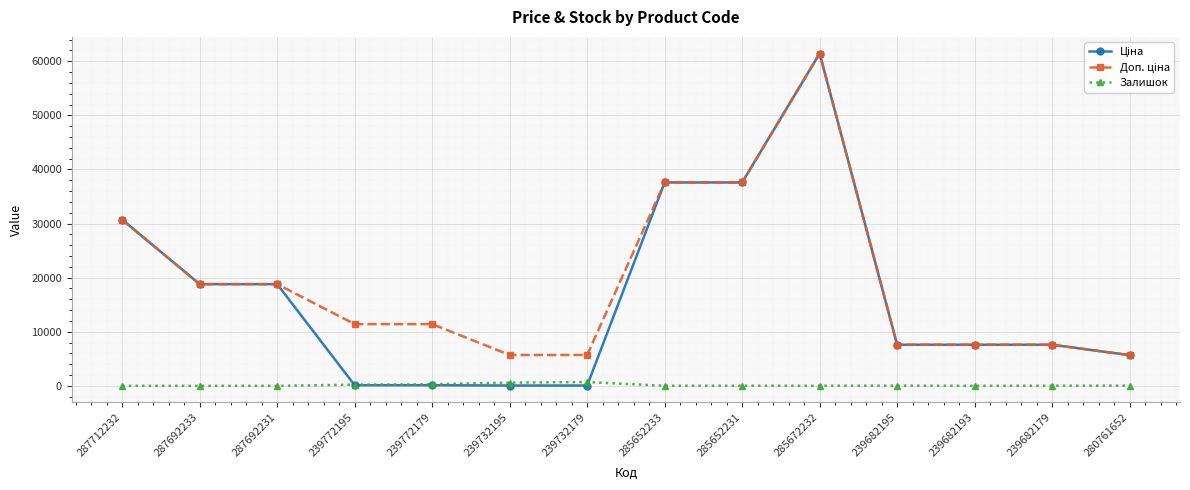

Is it true that Залишок equals 0.0 at 287712232?

True